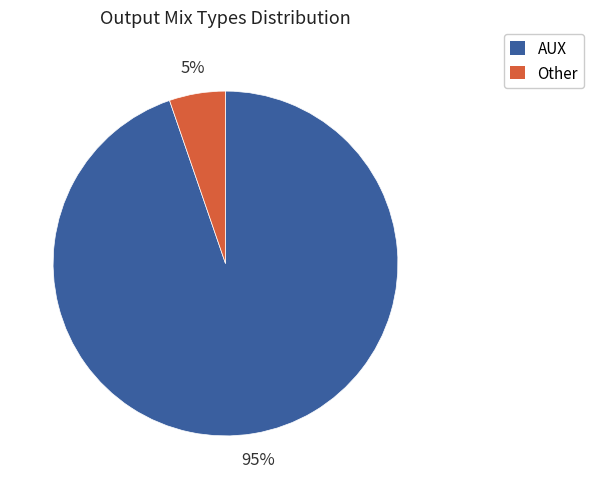

To the nearest percent, what percentage of the pie is AUX?

95%